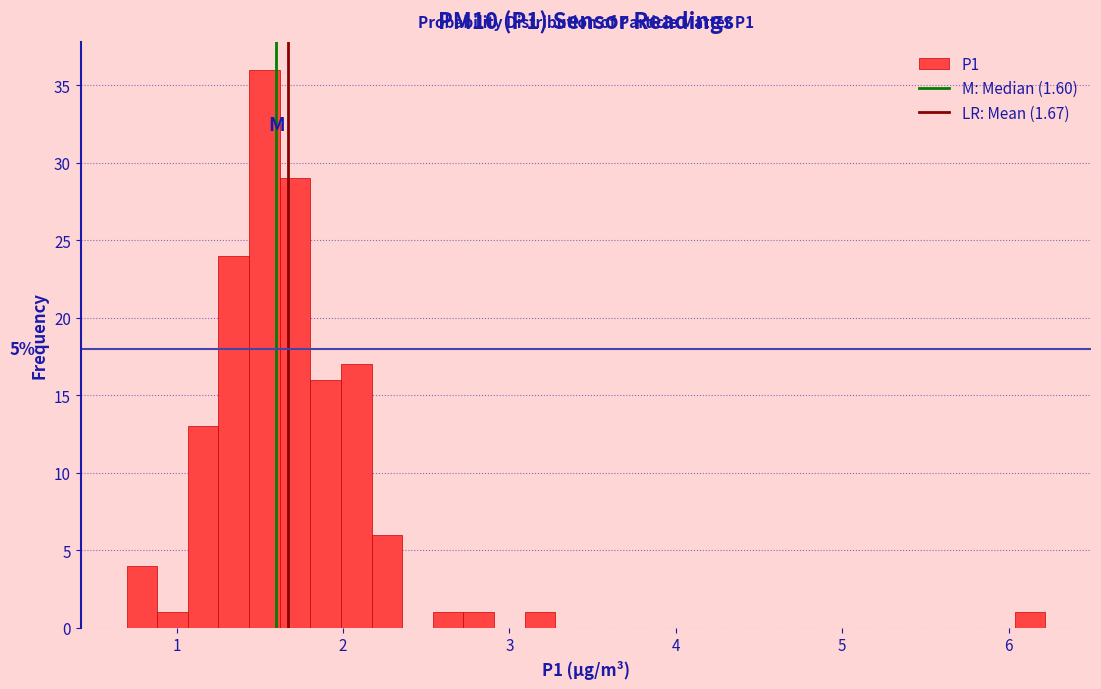

Read against the x-axis, roughly where is the centre of the tallest bar?

1.5